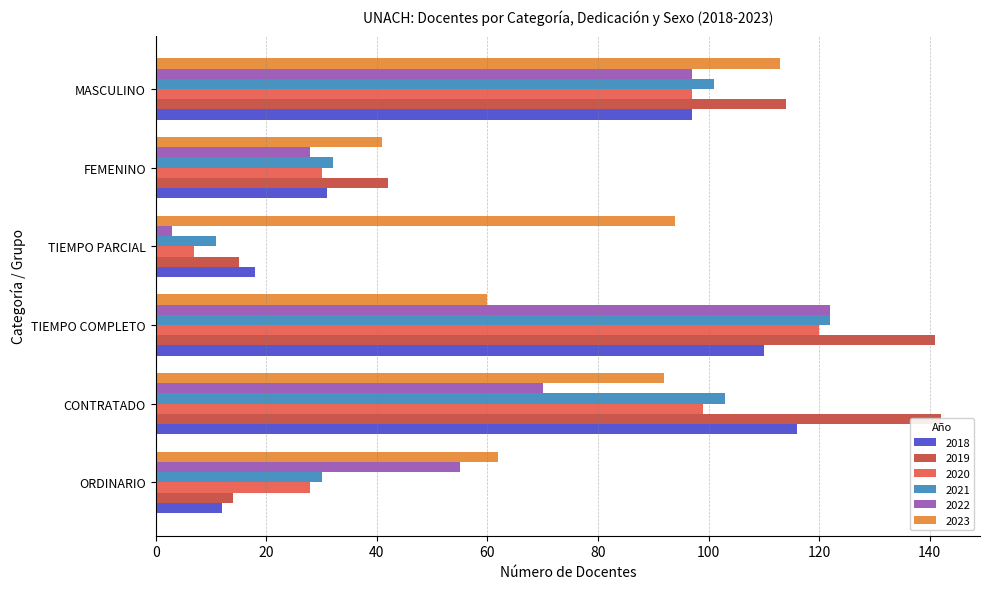

The value of 2019 at TIEMPO COMPLETO is 141. True or false?

True